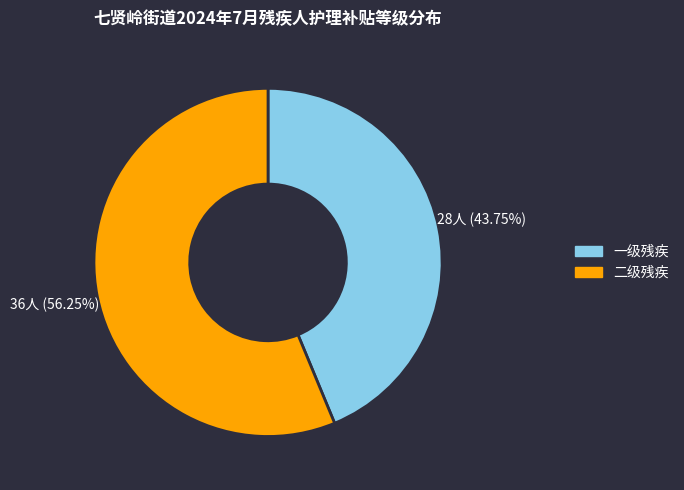

Does any single category account for the majority?

Yes